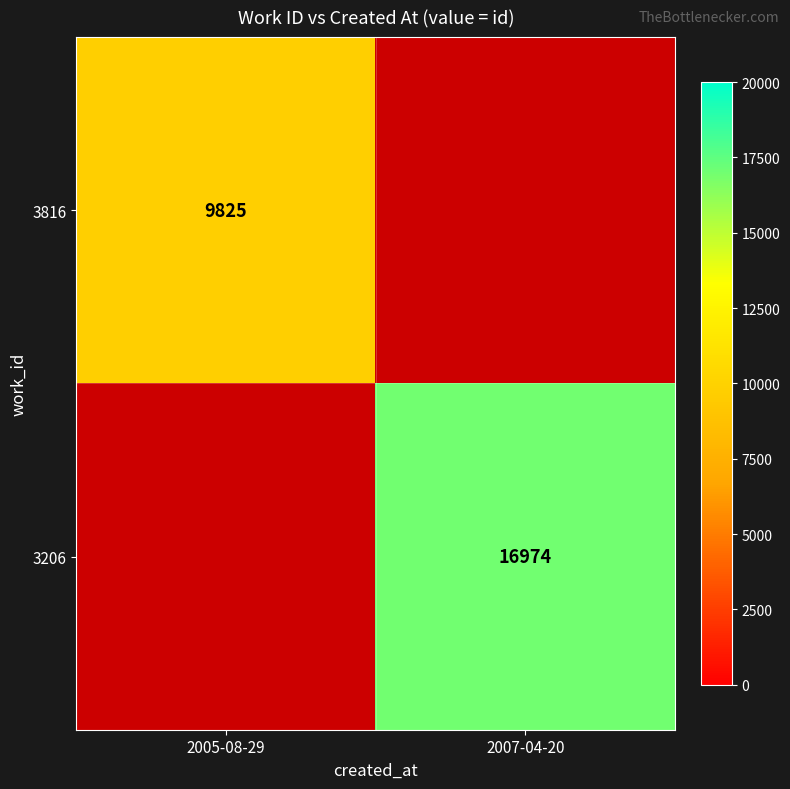

True or false: 3816 has a value of 17336 at 2005-08-29.

False